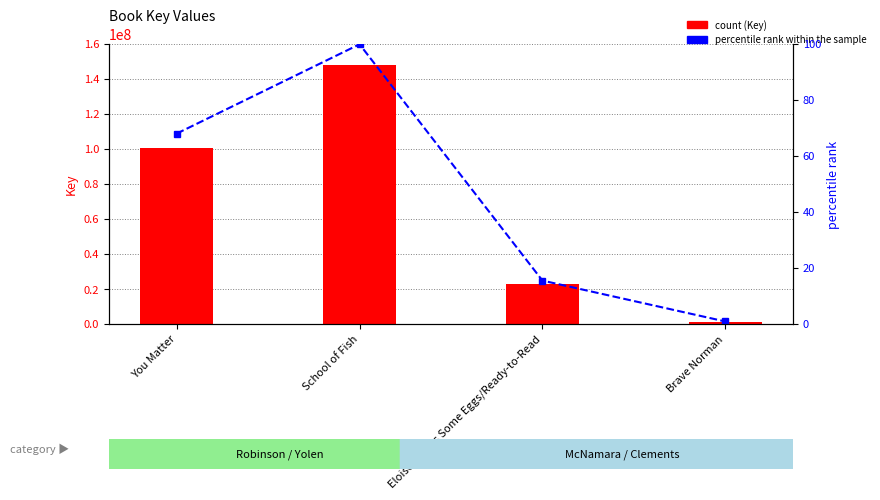

What is the maximum value shown in the chart?

148032378.0